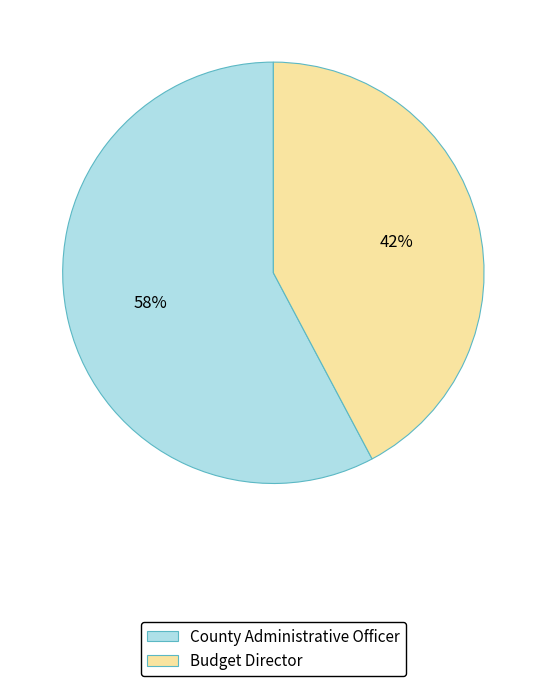

What percentage is the Budget Director slice, to the nearest percent?

42%